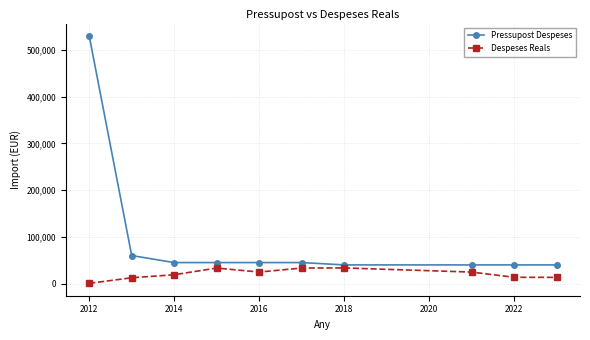

How many lines are shown in the chart?

2